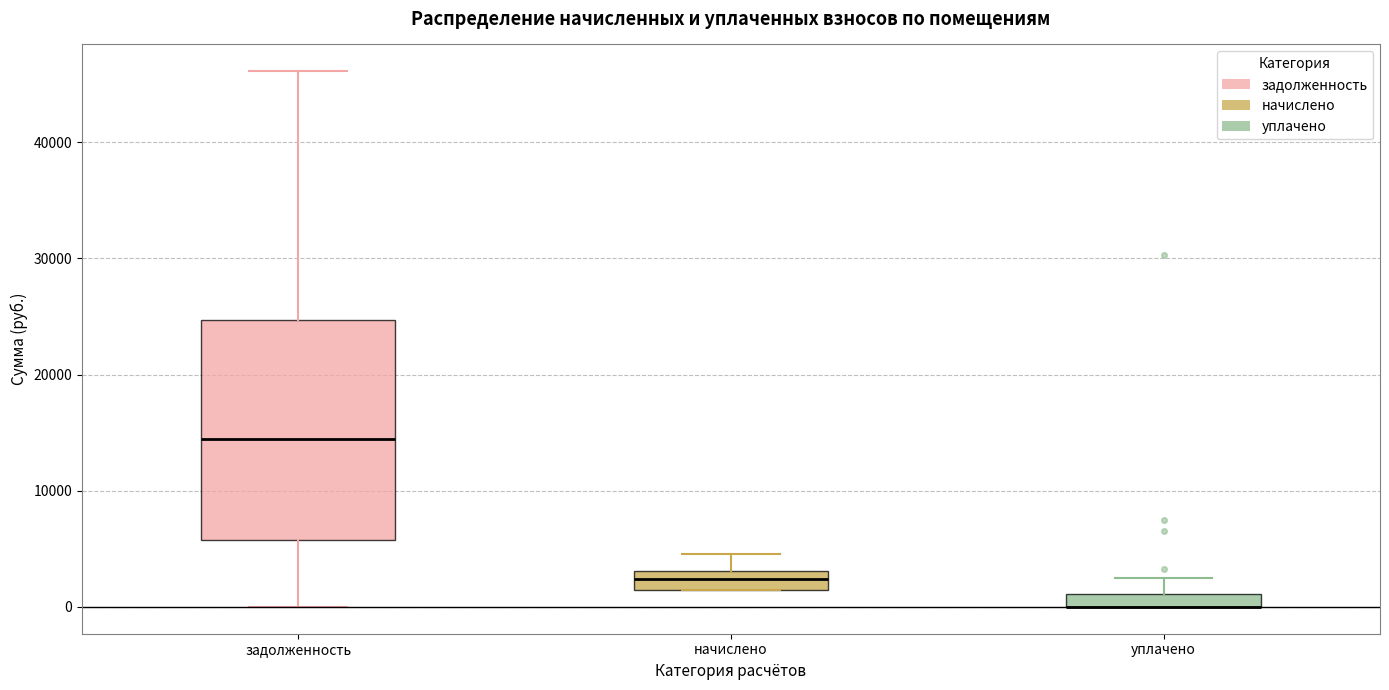

Where does the upper whisker of the box for начислено end on the y-axis? The values are not printed on the chart, so give them approximately, as read against the axis.

5000